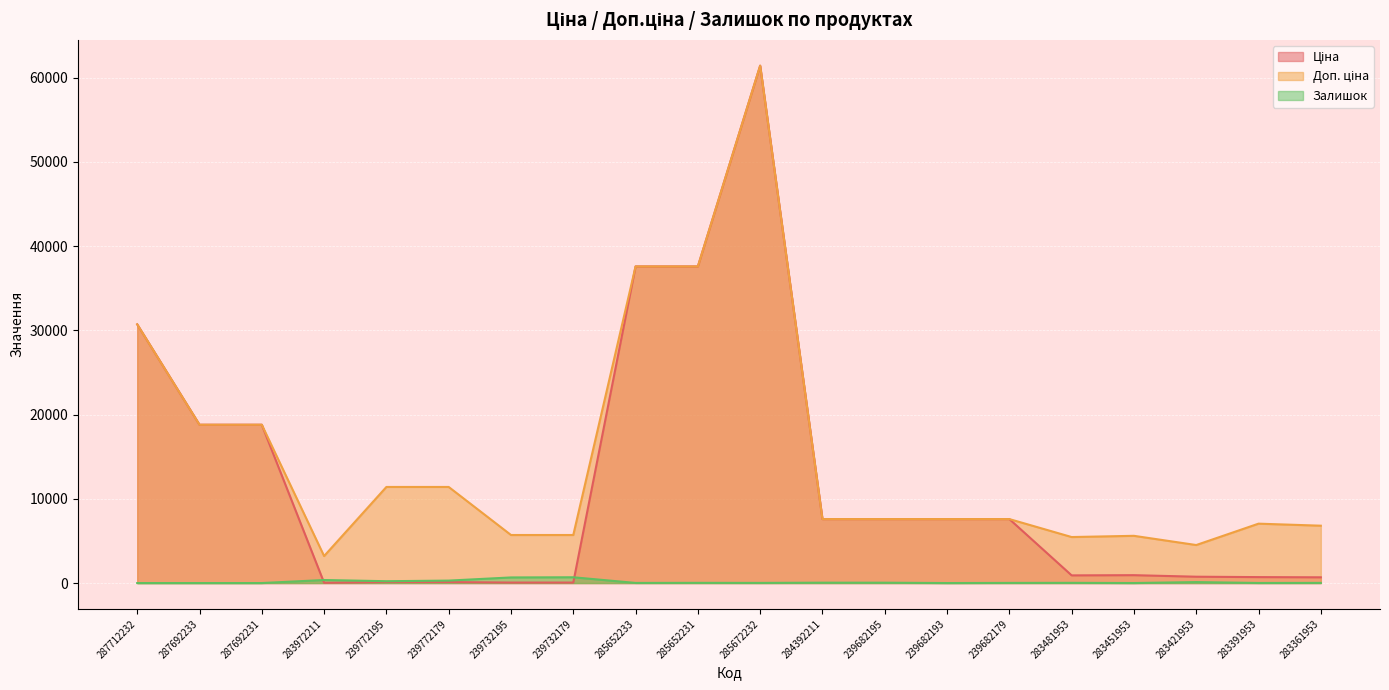

Rank the categories by Ціна value from lowest to highest.

283972211, 239732195, 239732179, 239772195, 239772179, 283361953, 283391953, 283421953, 283481953, 283451953, 284392211, 239682195, 239682193, 239682179, 287692233, 287692231, 287712232, 285652233, 285652231, 285672232